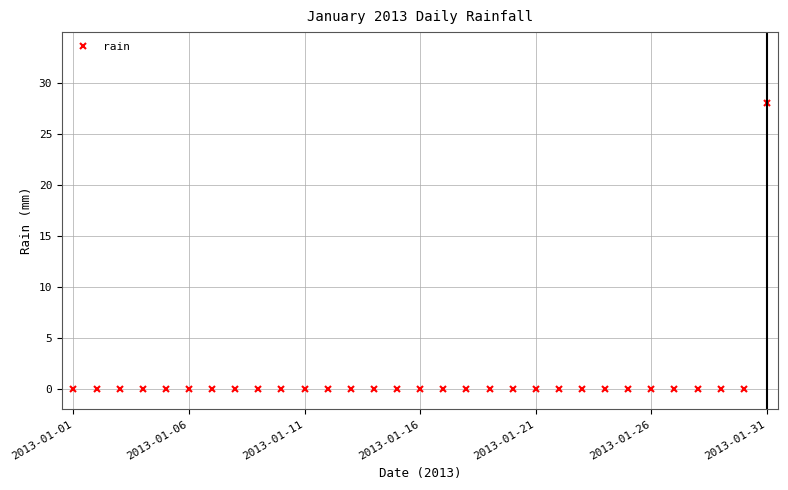

Count the number of data series in this chart.

1